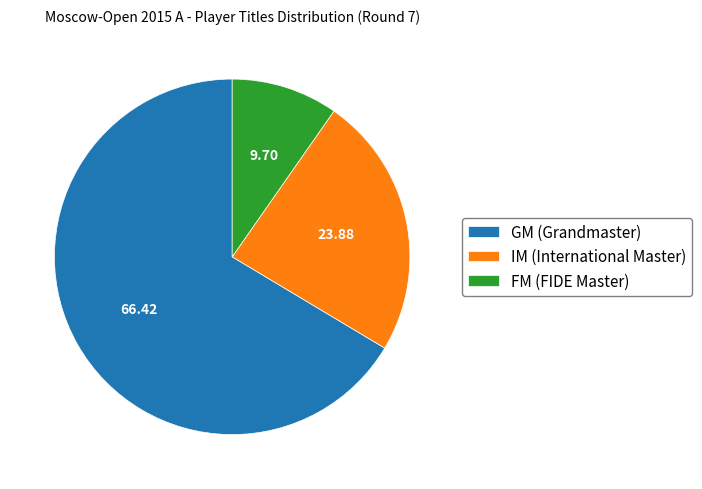

What is the ratio of the value at GM (Grandmaster) to the value at FM (FIDE Master)?

6.8